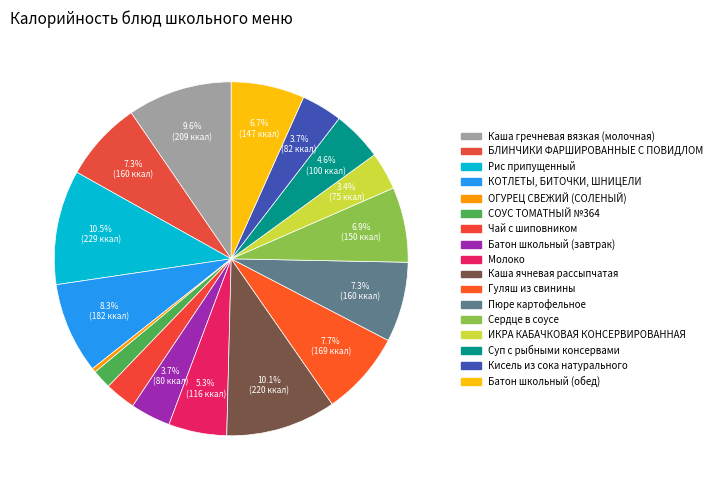

To the nearest percent, what is the combined percentage of Чай с шиповником and ОГУРЕЦ СВЕЖИЙ (СОЛЕНЫЙ)?

3%